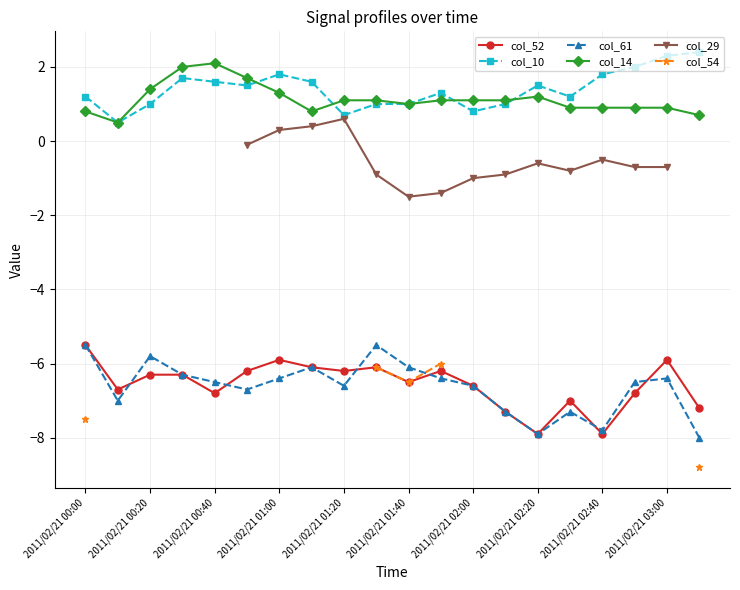

What position from the right is 13?

7